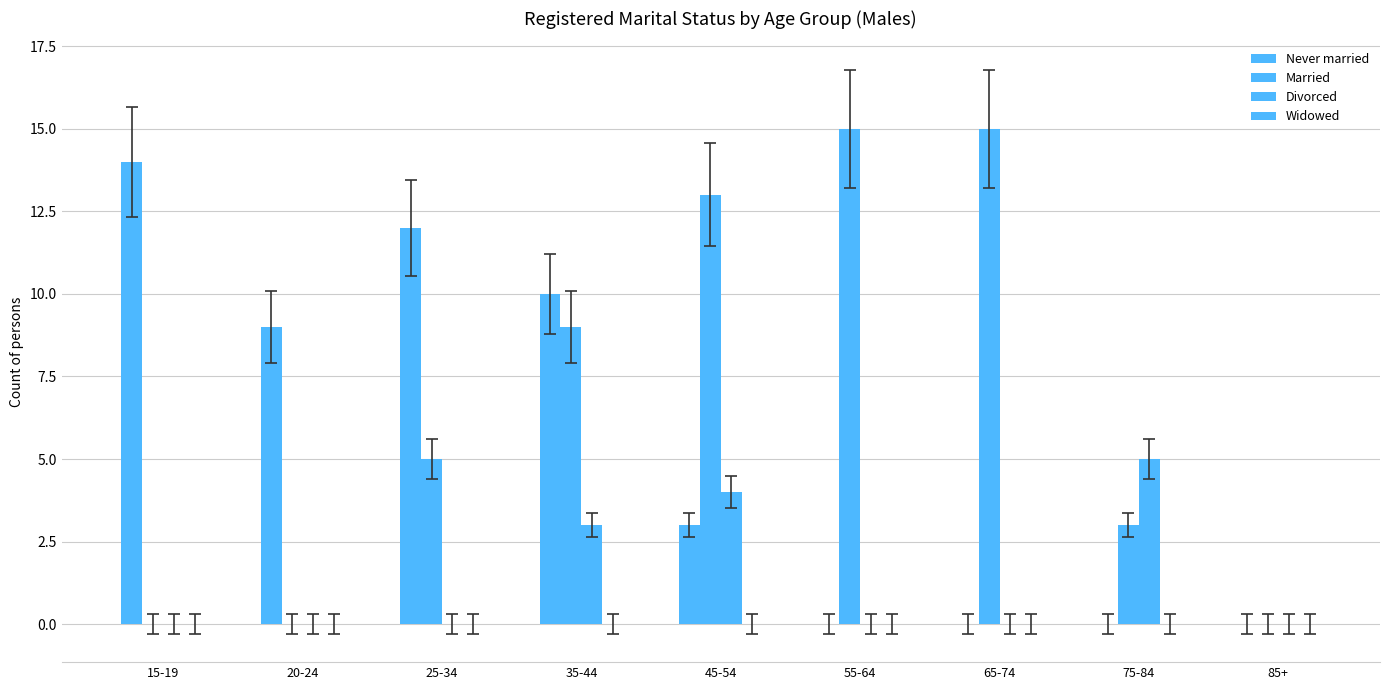

What is the sum of all Never married values?

48